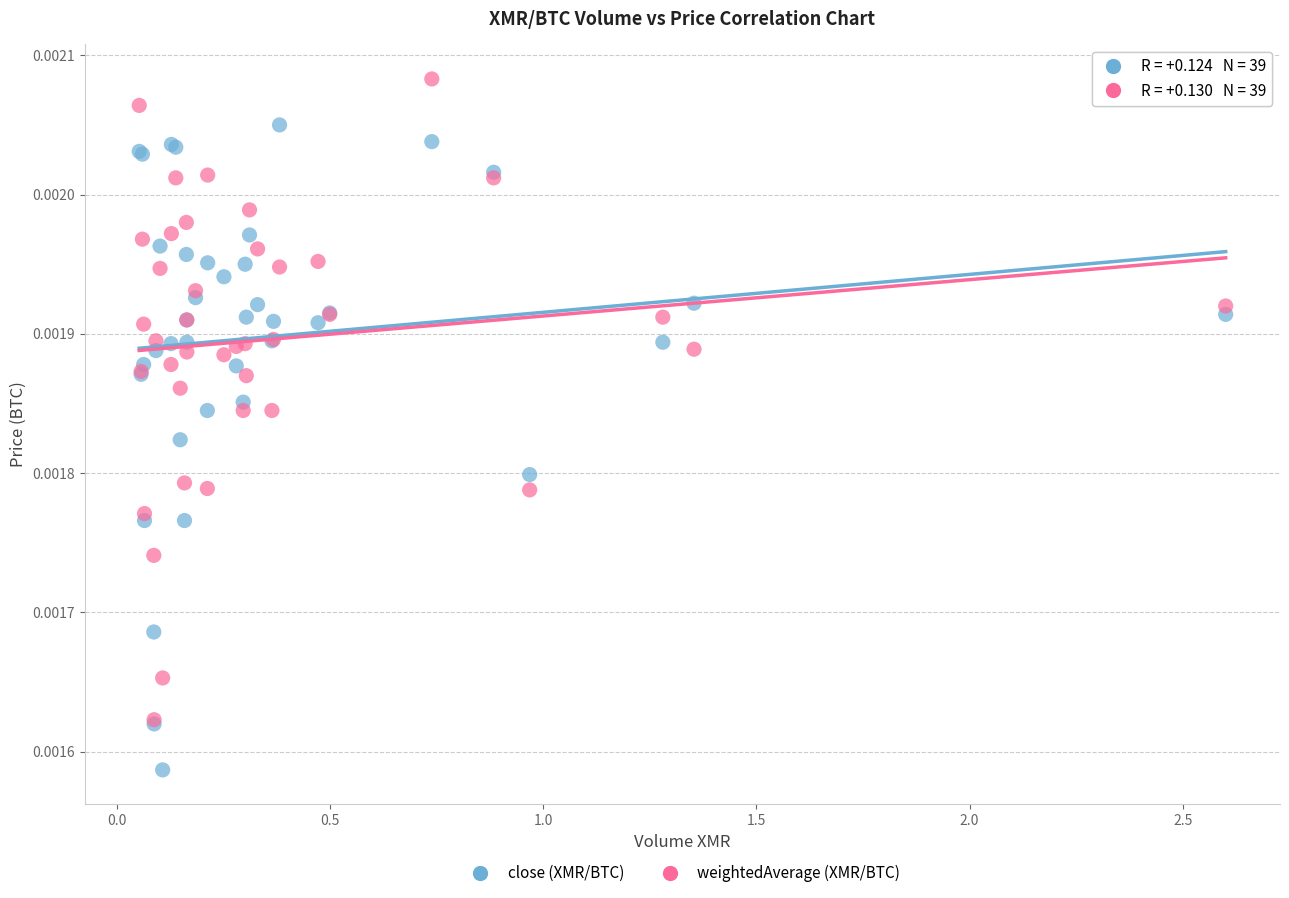

Which series reaches the minimum Y coordinate?

close (XMR/BTC)